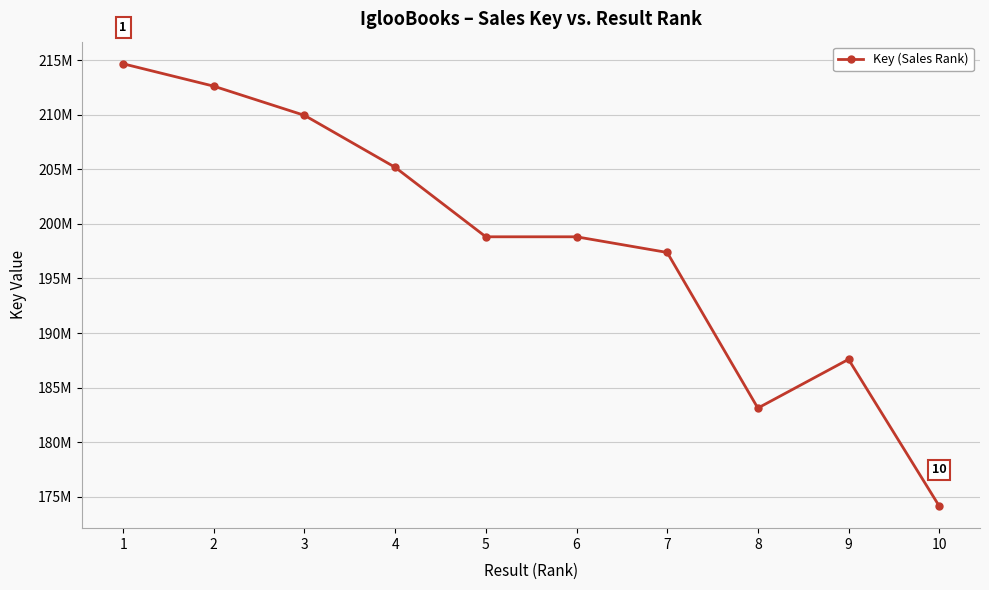

List the labels in order of value, smallest first.

10, 8, 9, 7, 6, 5, 4, 3, 2, 1